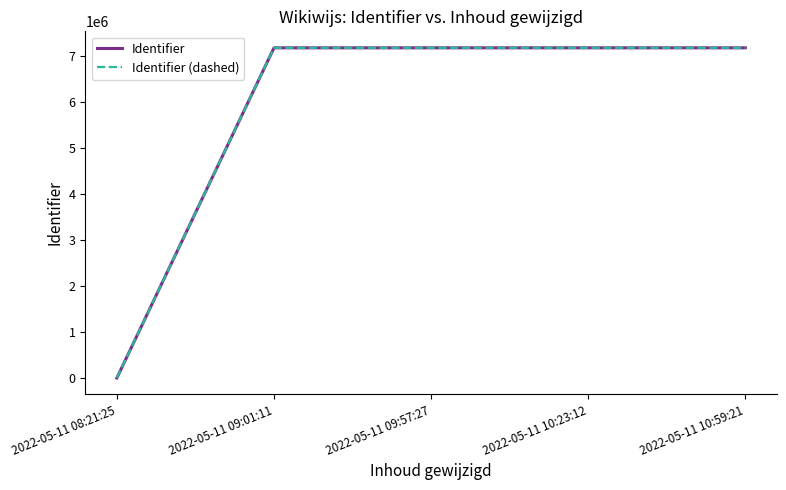

The value of Identifier at 2022-05-11 10:59:21 is 11034462. True or false?

False